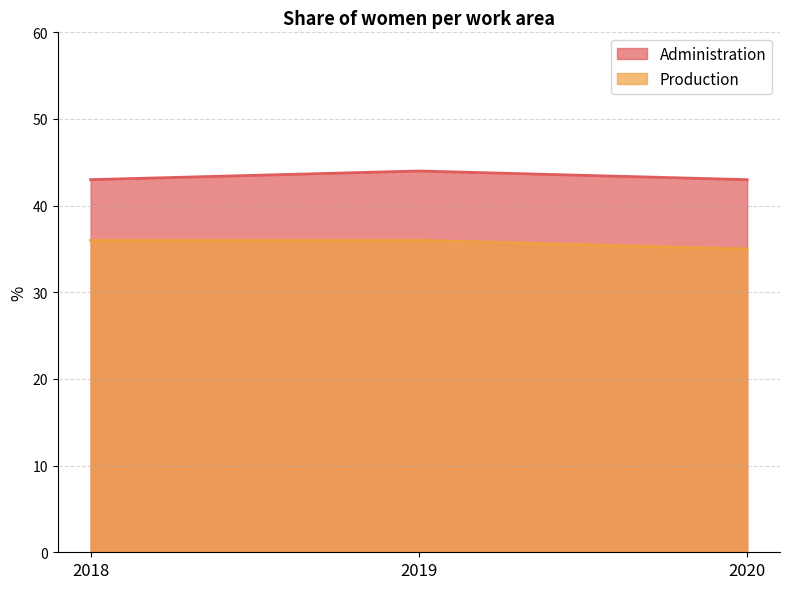

How many values in the Production series are below 36?

1